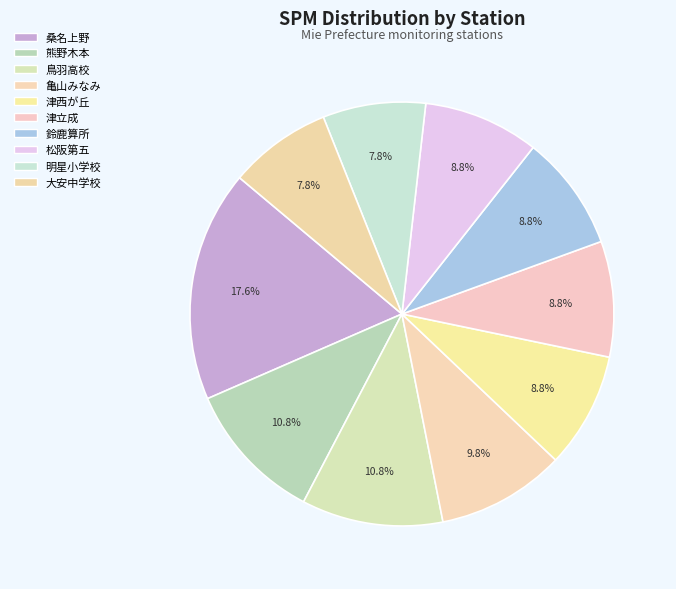

Does any single category account for the majority?

No